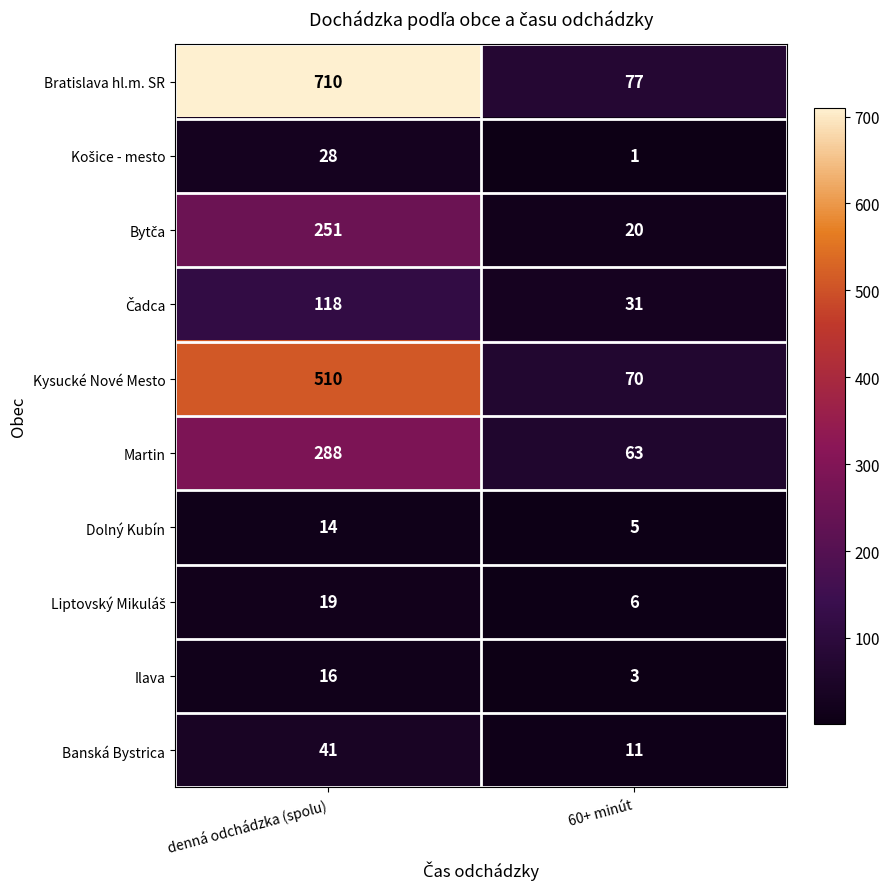

How many categories are shown in the chart?

2